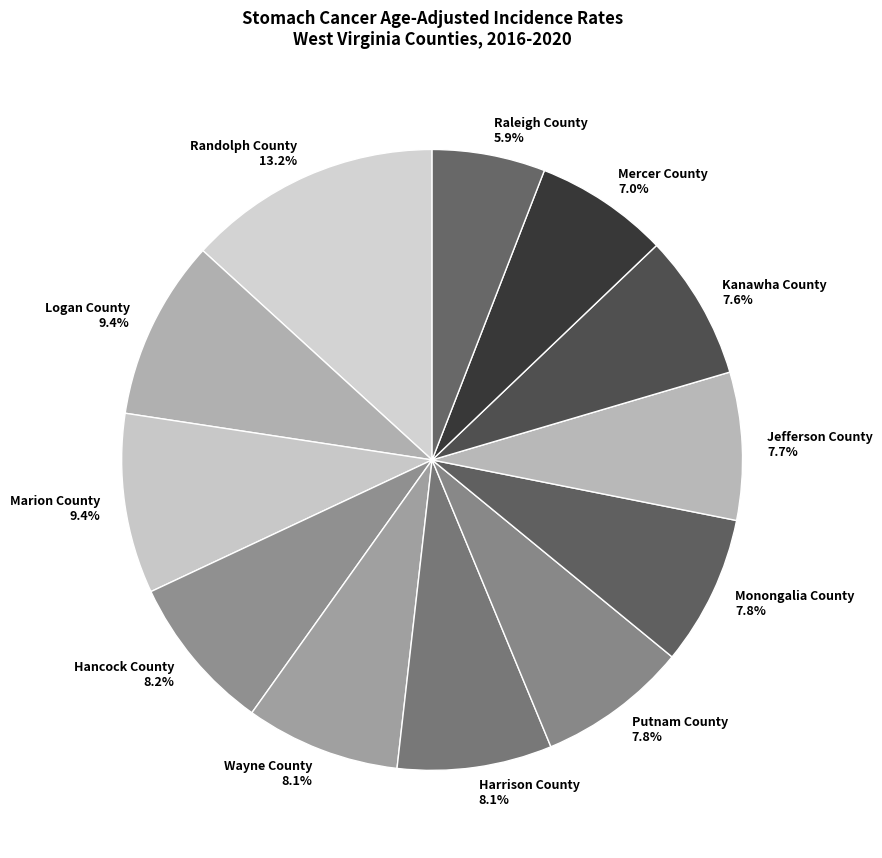

The Logan County slice represents 1% of the pie. True or false?

False